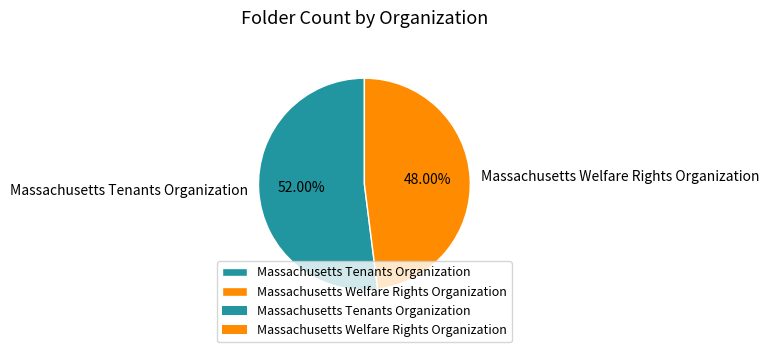

Which slice represents more than half of the pie?

Massachusetts Tenants Organization